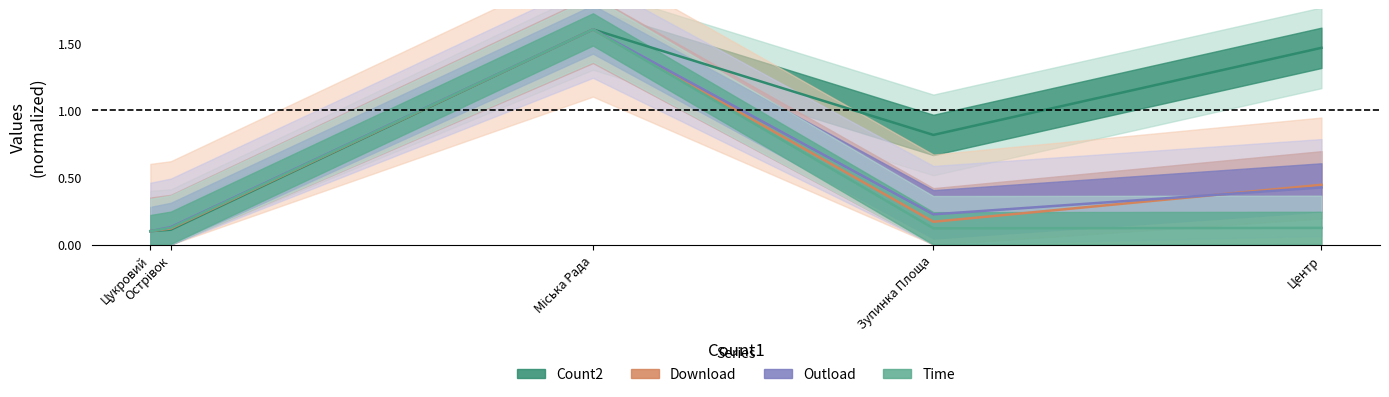

Reading left to right, extract all data points from this chart.

Count2: 0.1	0.1	1.6	0.8	1.5
Download: 0.1	0.1	1.6	0.2	0.4
Outload: 0.1	0.1	1.6	0.2	0.4
Time: 0.1	0.1	1.6	0.1	0.1